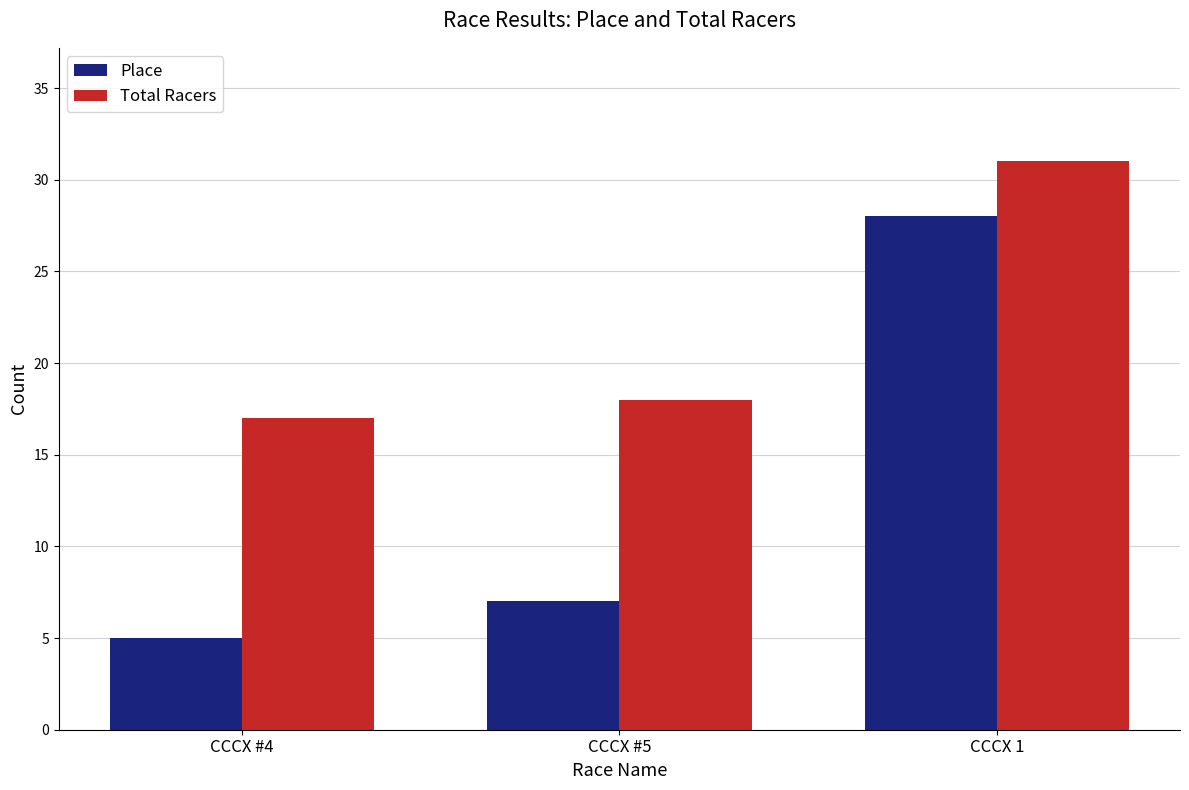

What are all the series names shown in the legend?

Place, Total Racers